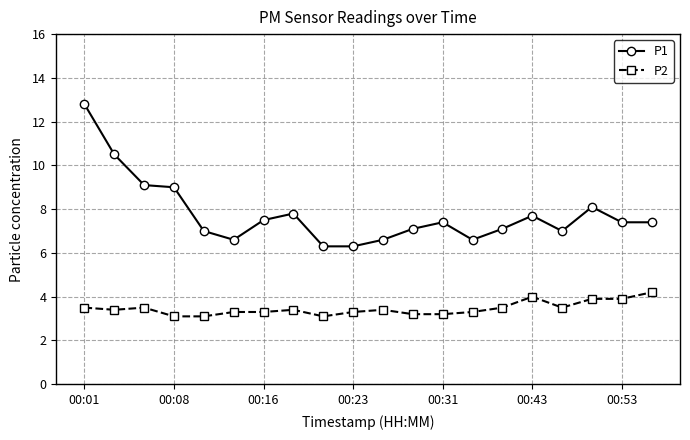

True or false: P1 and P2 intersect in this chart.

False